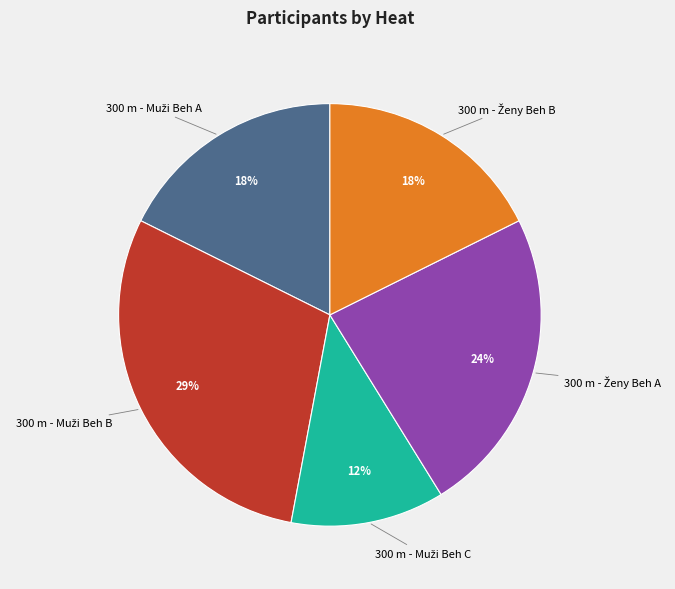

Is there any slice that represents more than half of the pie?

No